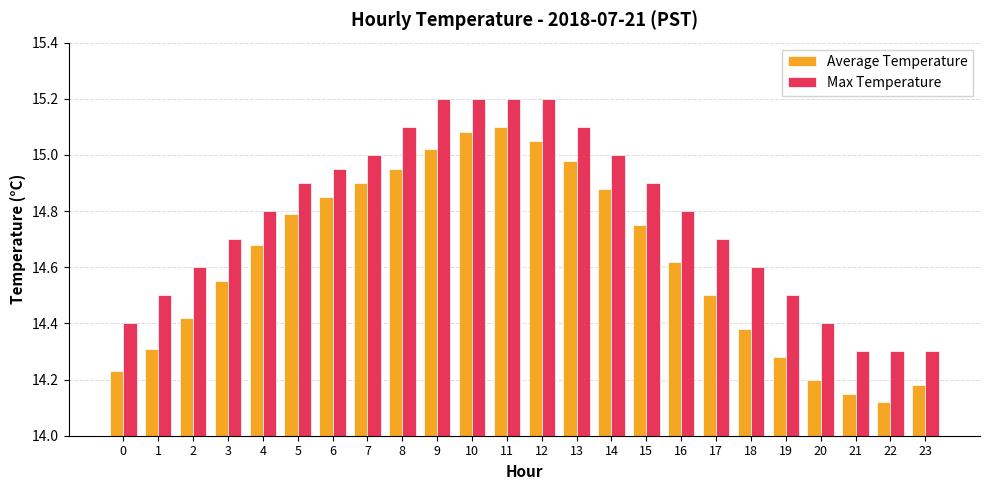

What is the sum of the Average Temperature values at 17 and 18?

28.9